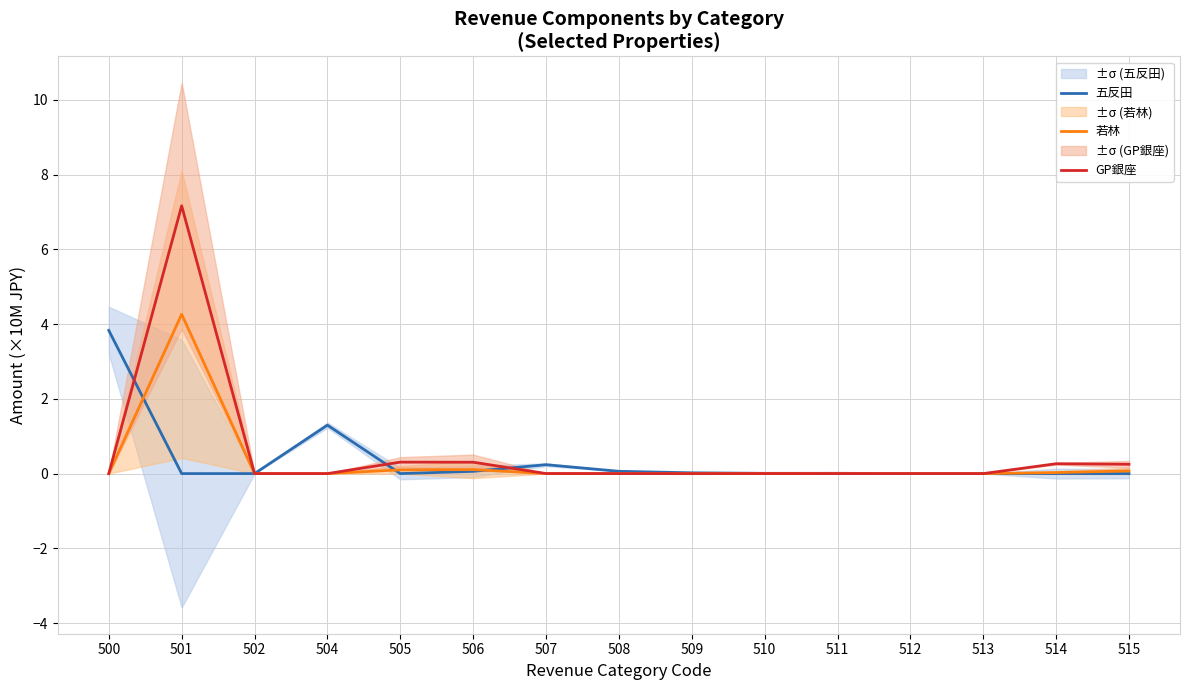

How many interior local peaks does the 若林 series have?

3